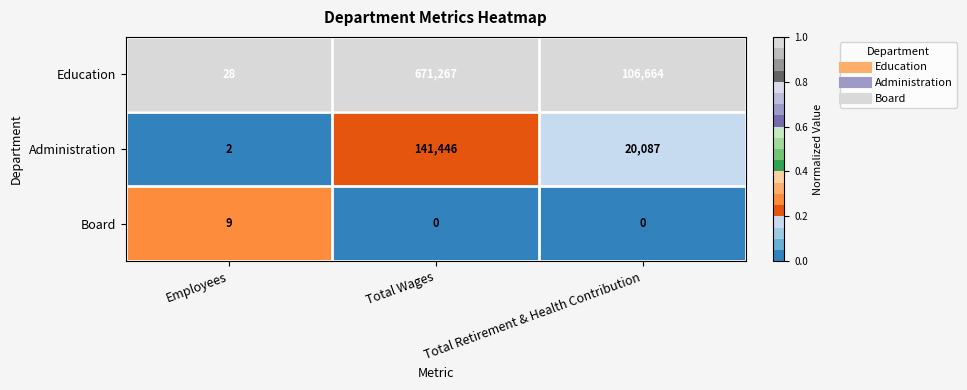

What is the total value across all series at Total Retirement & Health Contribution?

126751